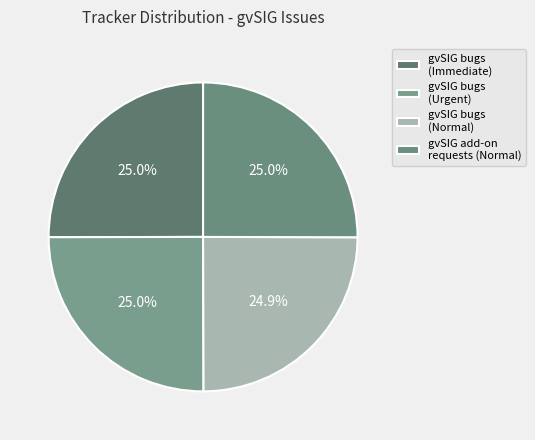

What is the largest slice in the pie chart?

gvSIG add-on requests (4332)